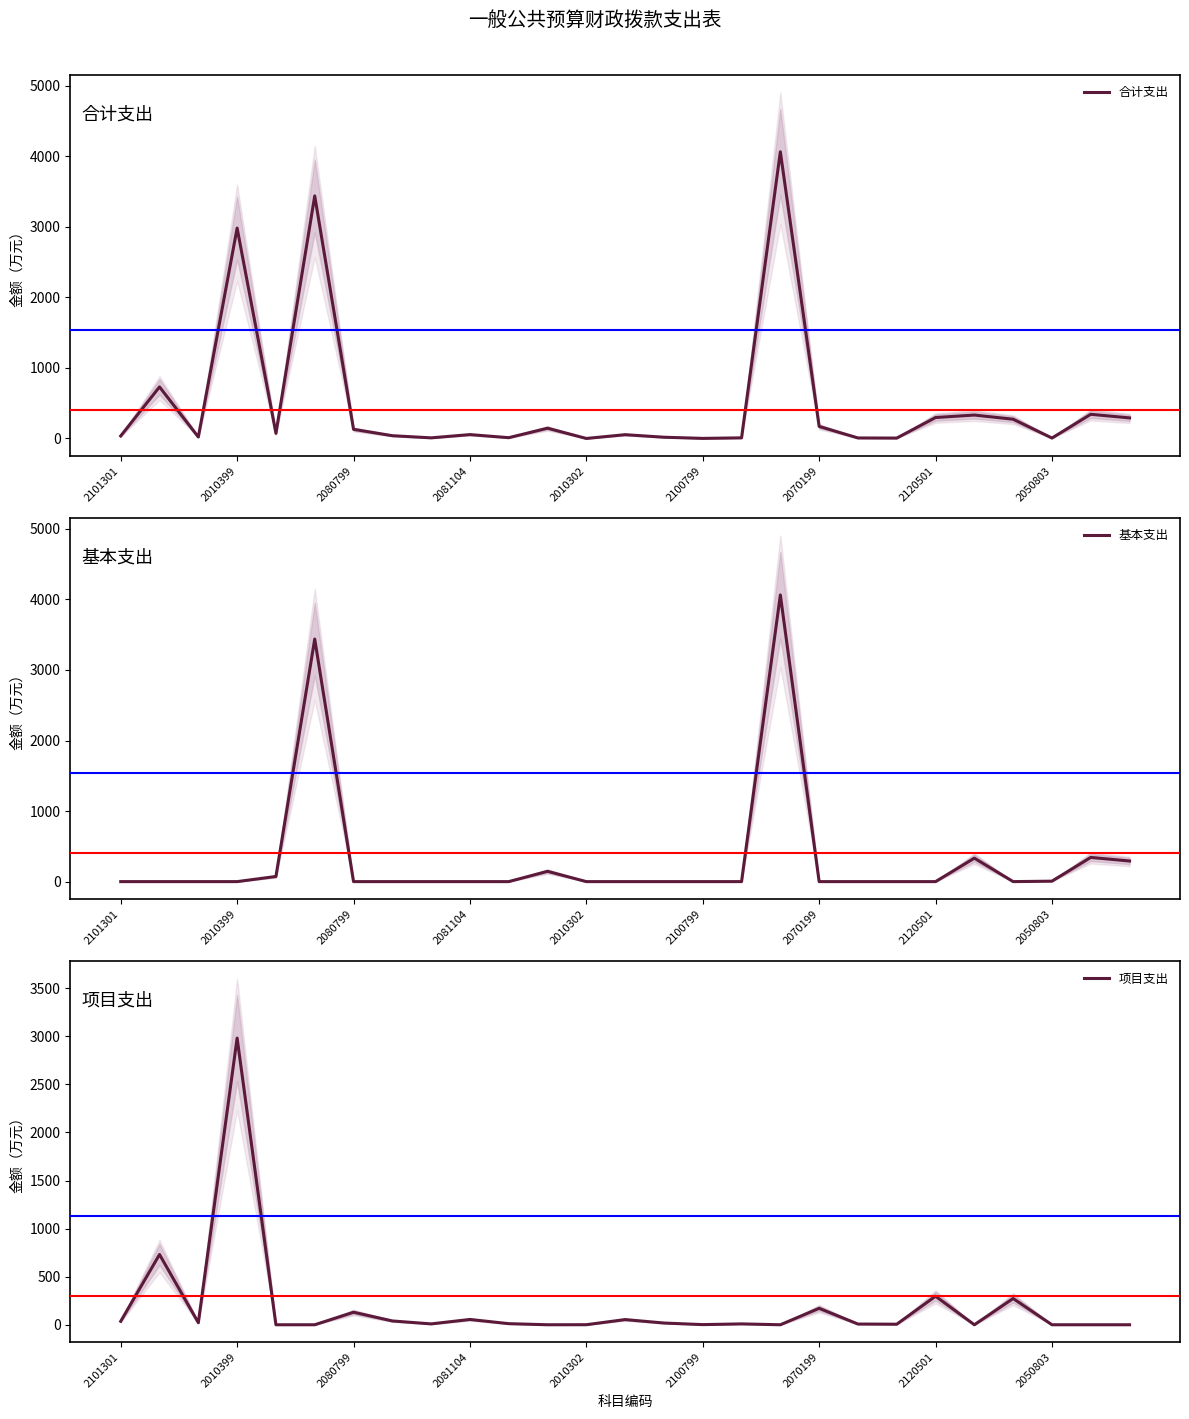

What is the maximum value for 合计支出?

4063.2